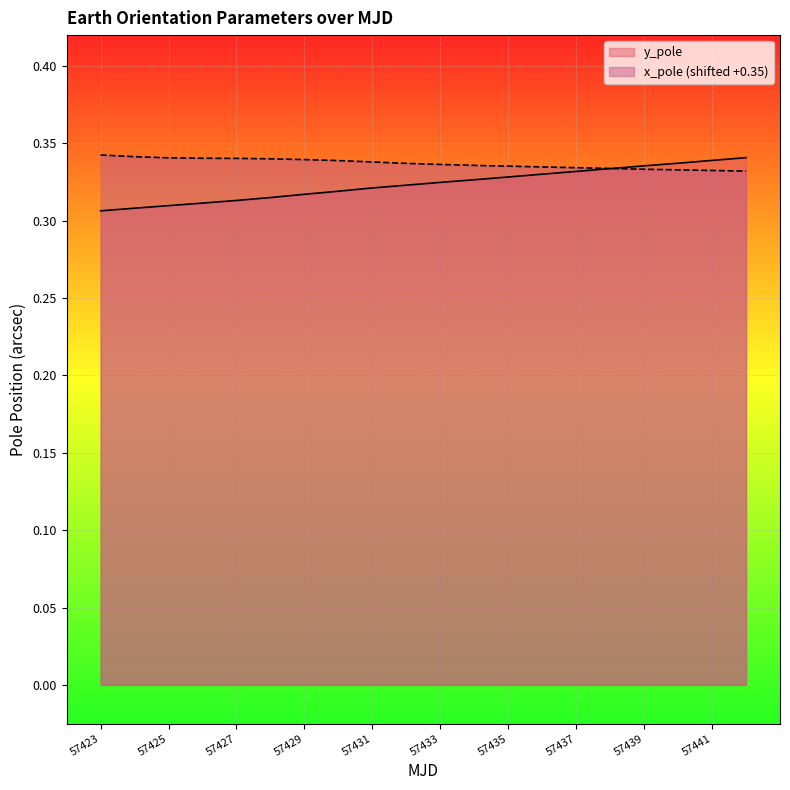

Reading left to right, transcribe all the data shown in this chart.

x_pole: 57423=0.3	57424=0.3	57425=0.3	57426=0.3	57427=0.3	57428=0.3	57429=0.3	57430=0.3	57431=0.3	57432=0.3	57433=0.3	57434=0.3	57435=0.3	57436=0.3	57437=0.3	57438=0.3	57439=0.3	57440=0.3	57441=0.3	57442=0.3
y_pole: 57423=0.3	57424=0.3	57425=0.3	57426=0.3	57427=0.3	57428=0.3	57429=0.3	57430=0.3	57431=0.3	57432=0.3	57433=0.3	57434=0.3	57435=0.3	57436=0.3	57437=0.3	57438=0.3	57439=0.3	57440=0.3	57441=0.3	57442=0.3